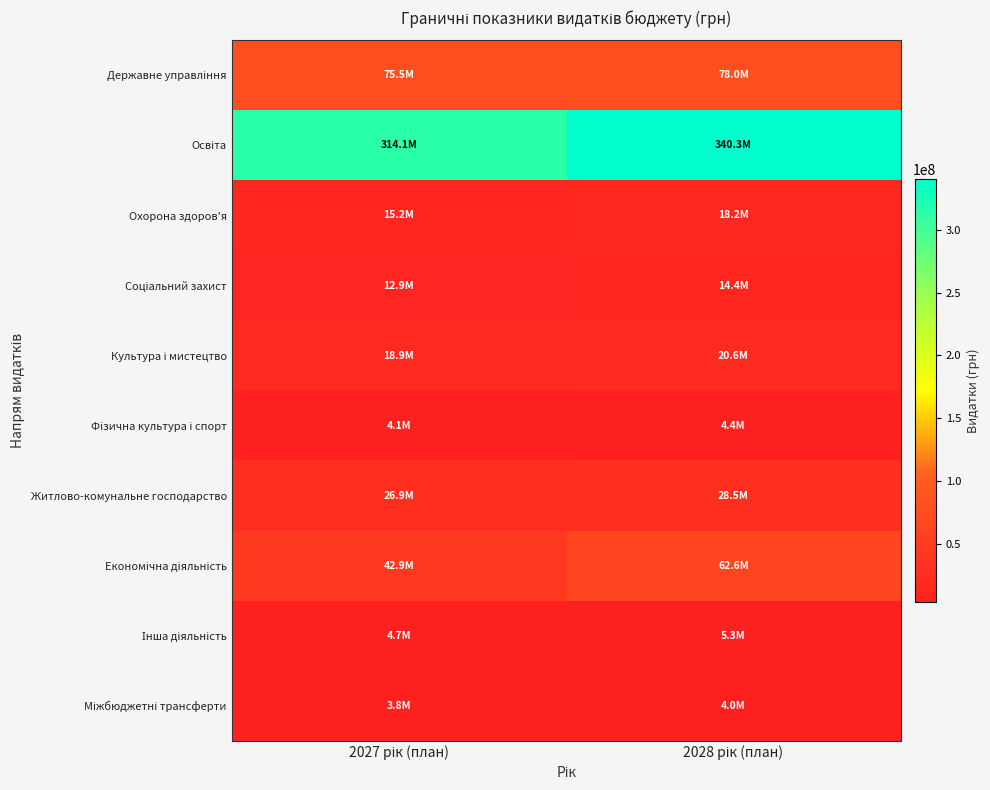

At how many categories does at least one series exceed 237577287?

2